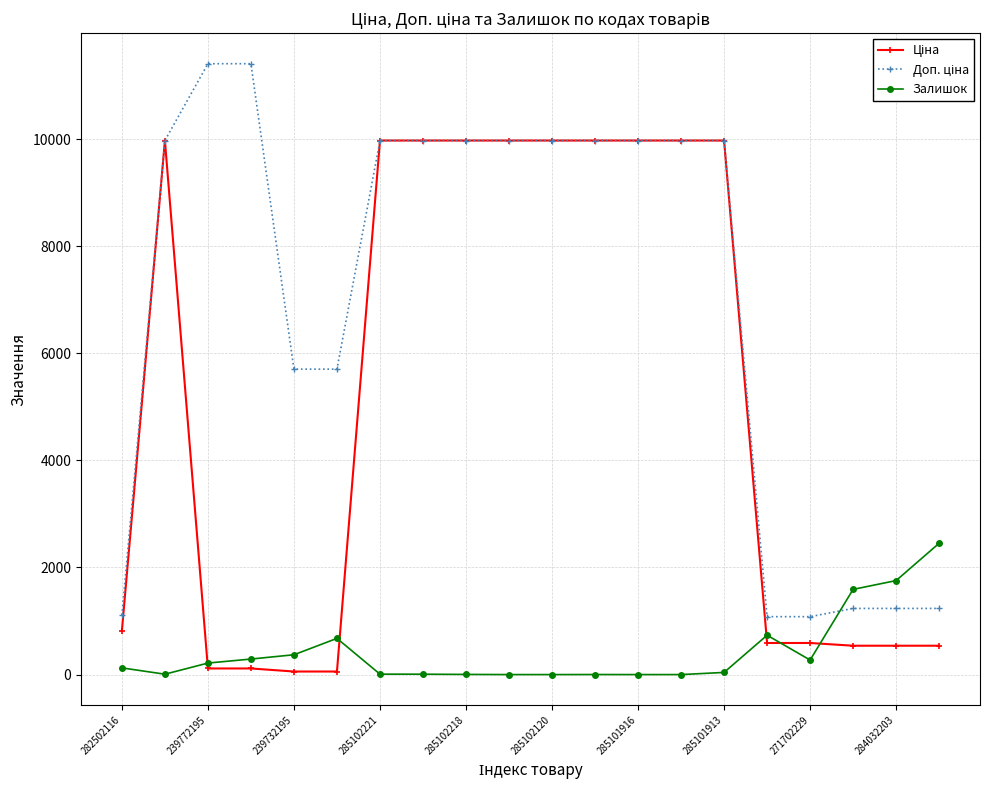

True or false: Залишок has more than 0 points higher than both neighbors.

True